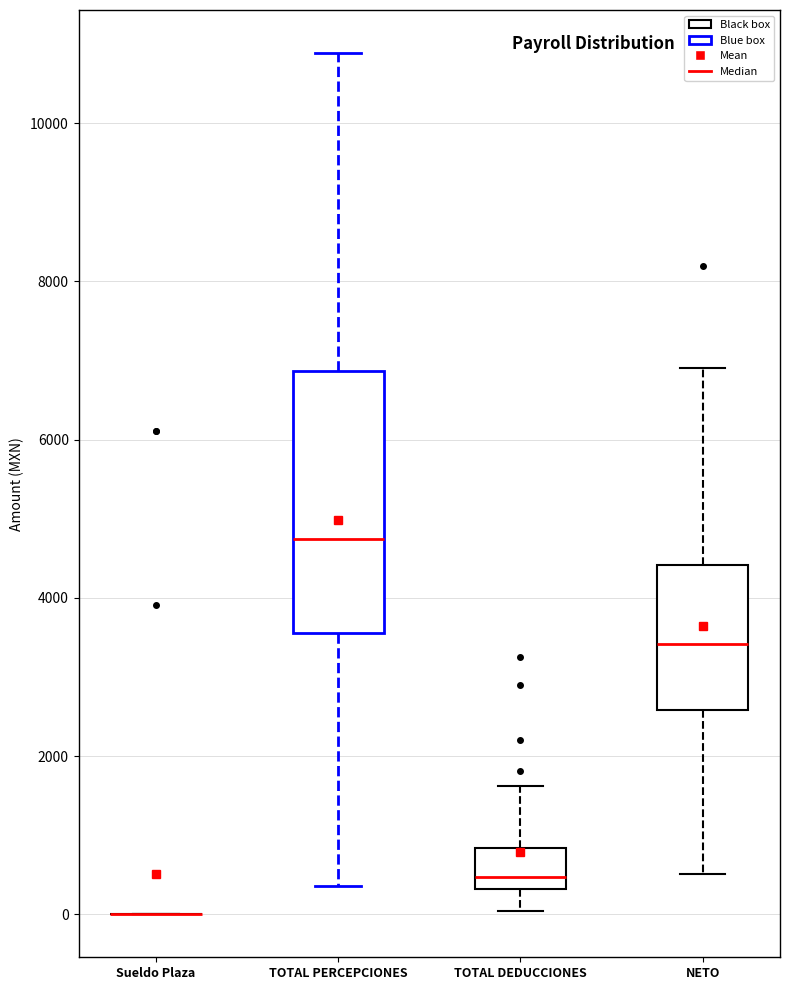

Which box is the tallest, from its lower edge to its upper edge?

TOTAL PERCEPCIONES